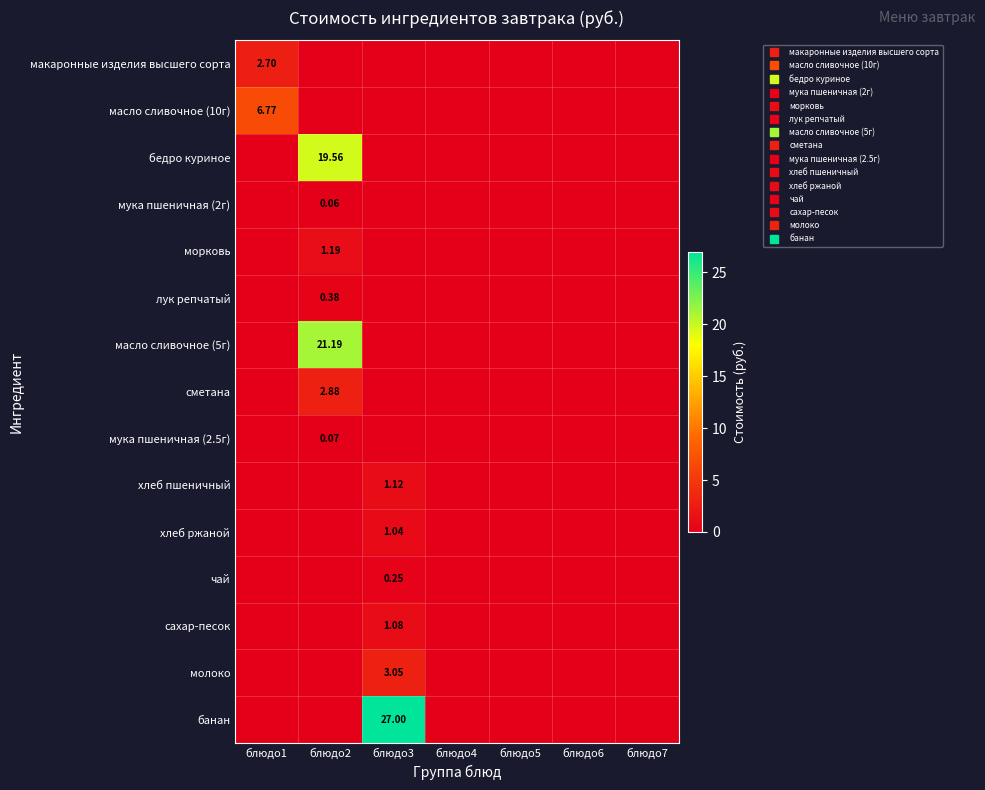

At блюдо7, list the series in order from largest to smallest.

макаронные изделия высшего сорта, масло сливочное (10г), бедро куриное, мука пшеничная (2г), морковь, лук репчатый, масло сливочное (5г), сметана, мука пшеничная (2.5г), хлеб пшеничный, хлеб ржаной, чай, сахар-песок, молоко, банан